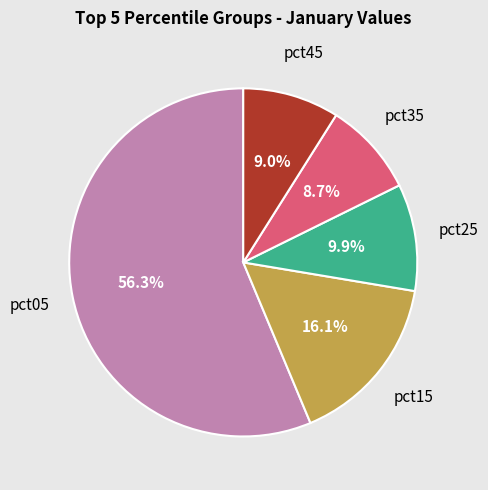

Is there any slice that represents more than half of the pie?

Yes